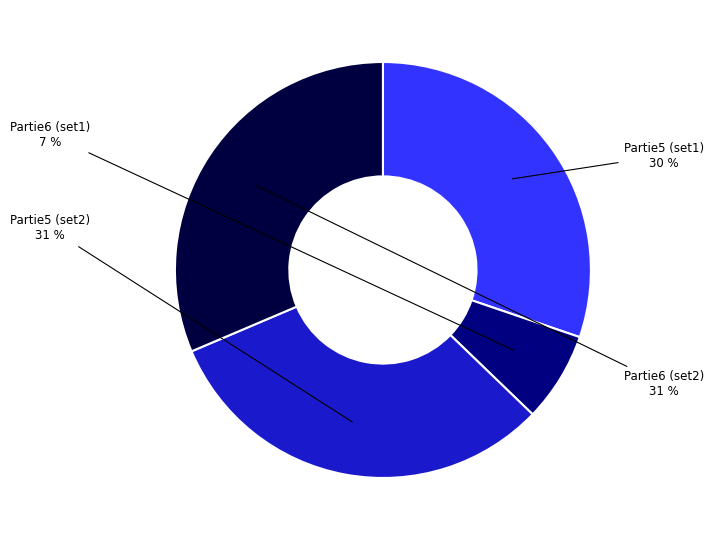

Is there any slice that represents more than half of the pie?

No